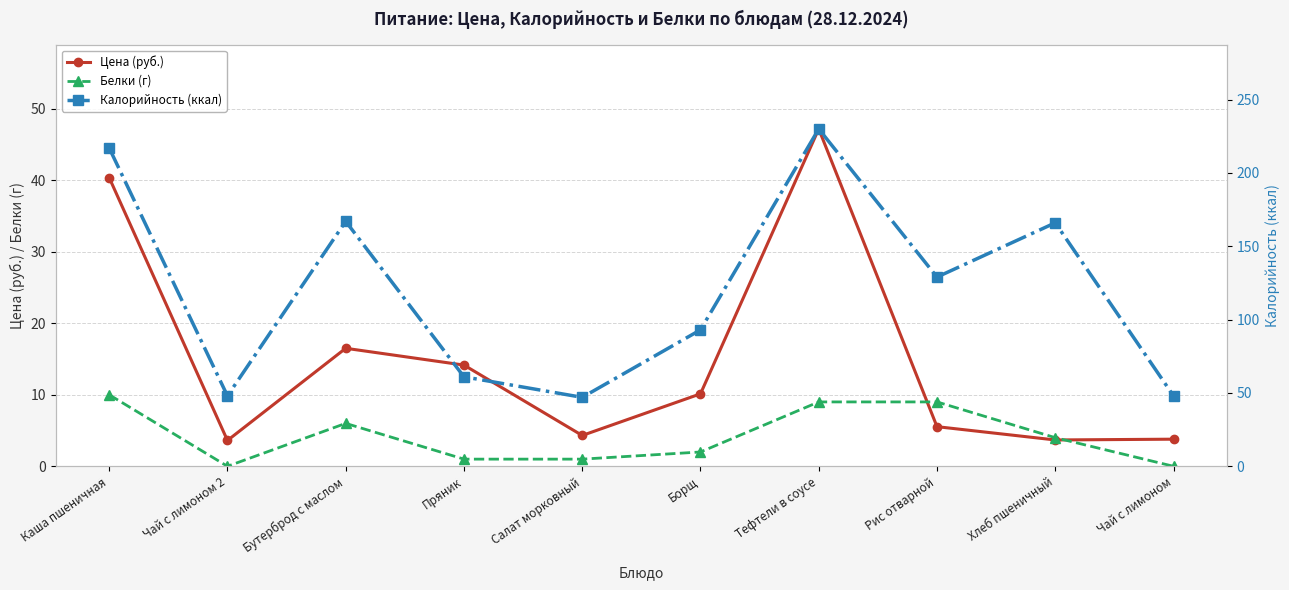

Reading right to left, extract all data points from this chart.

Цена (руб.): 3.8	3.7	5.5	47.2	10.1	4.3	14.2	16.5	3.6	40.4
Белки (г): 0.0	4.0	9.0	9.0	2.0	1.0	1.0	6.0	0.0	10.0
Калорийность (ккал): 48.0	166.0	129.0	230.0	93.0	47.0	61.0	167.0	48.0	217.0